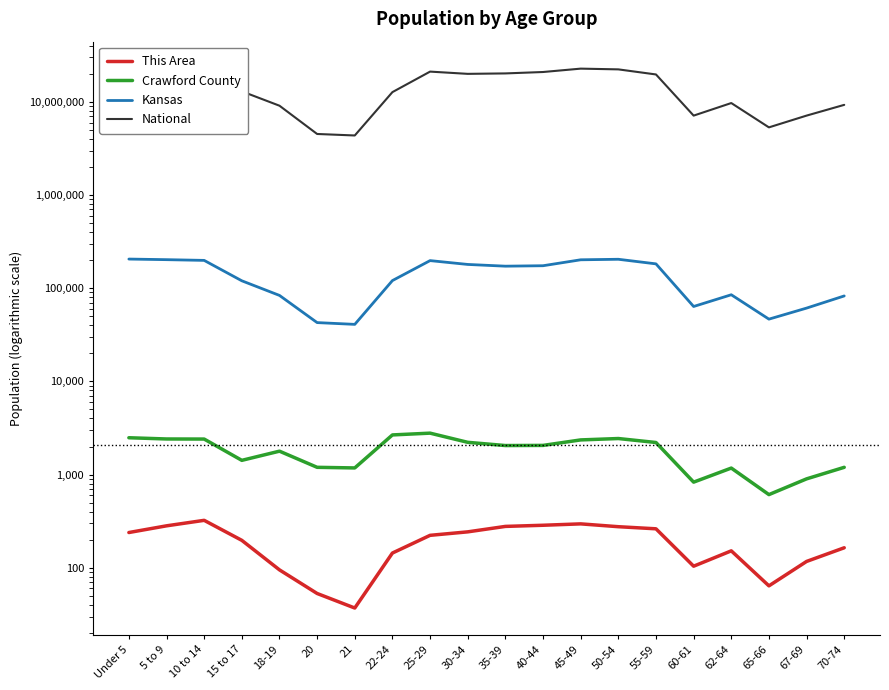

What is the difference between the maximum and second lowest values in the Crawford County series?

1955